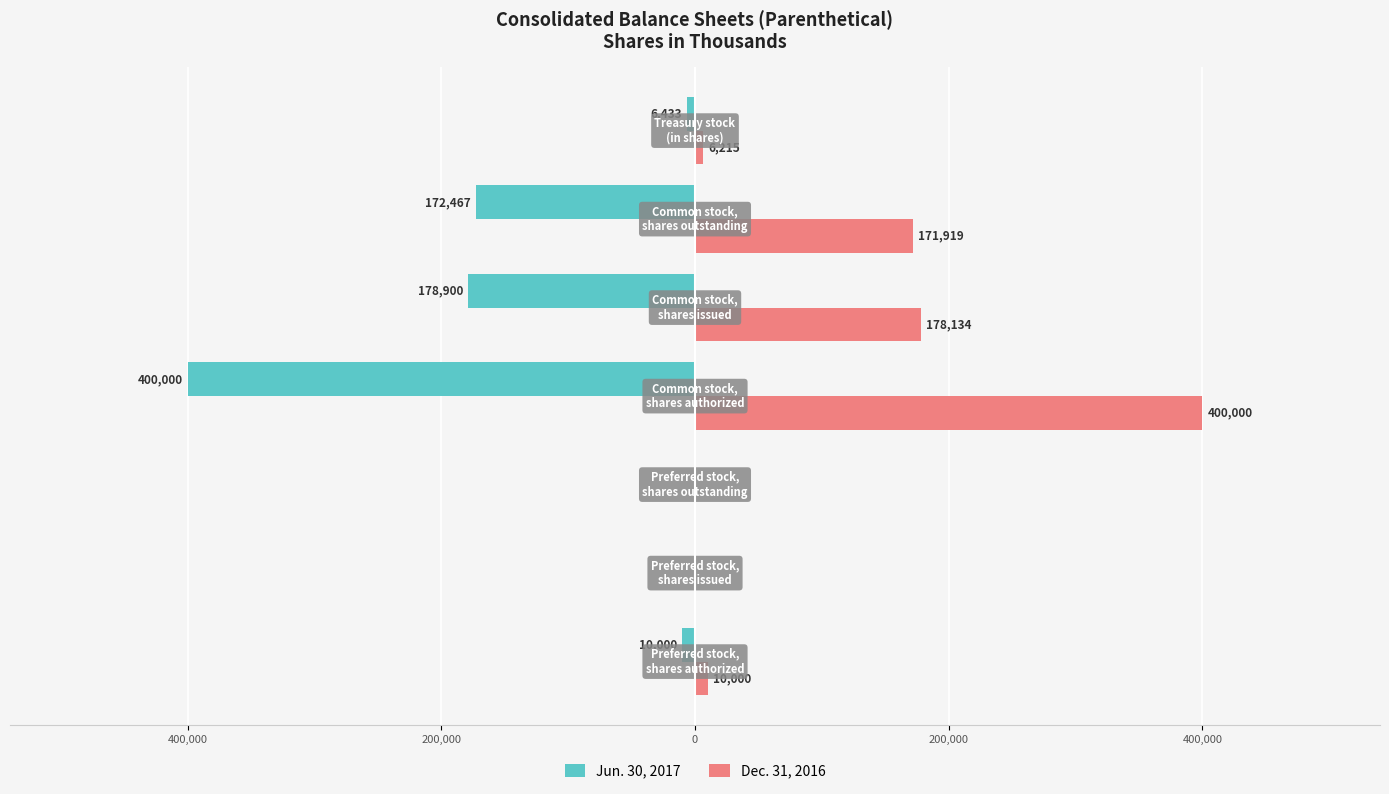

List the series in order of their peak value, lowest first.

Jun. 30, 2017, Dec. 31, 2016